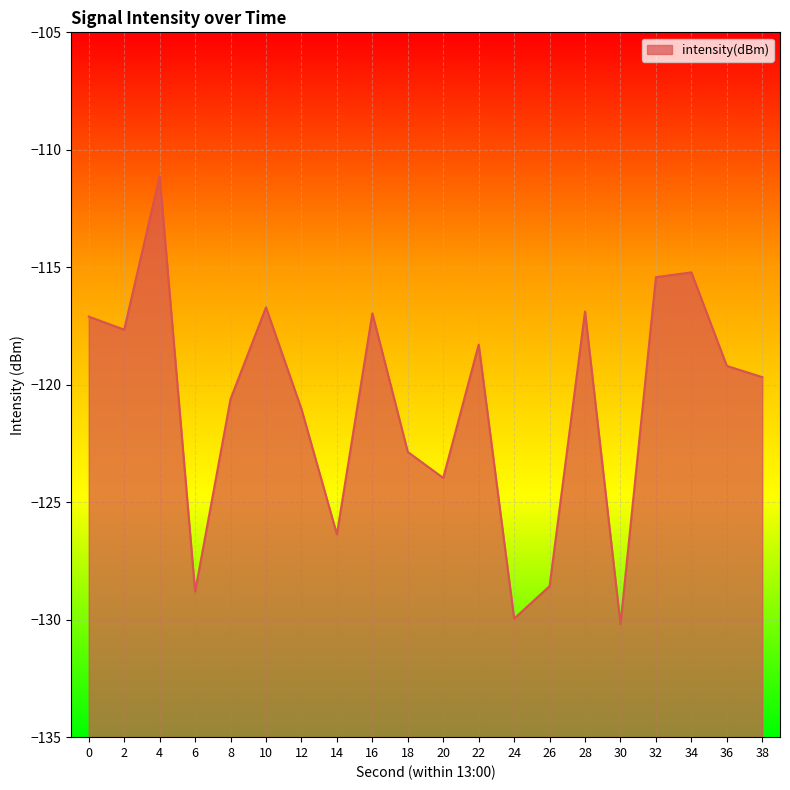

What is the sum of the values at 38 and 24?

-249.6